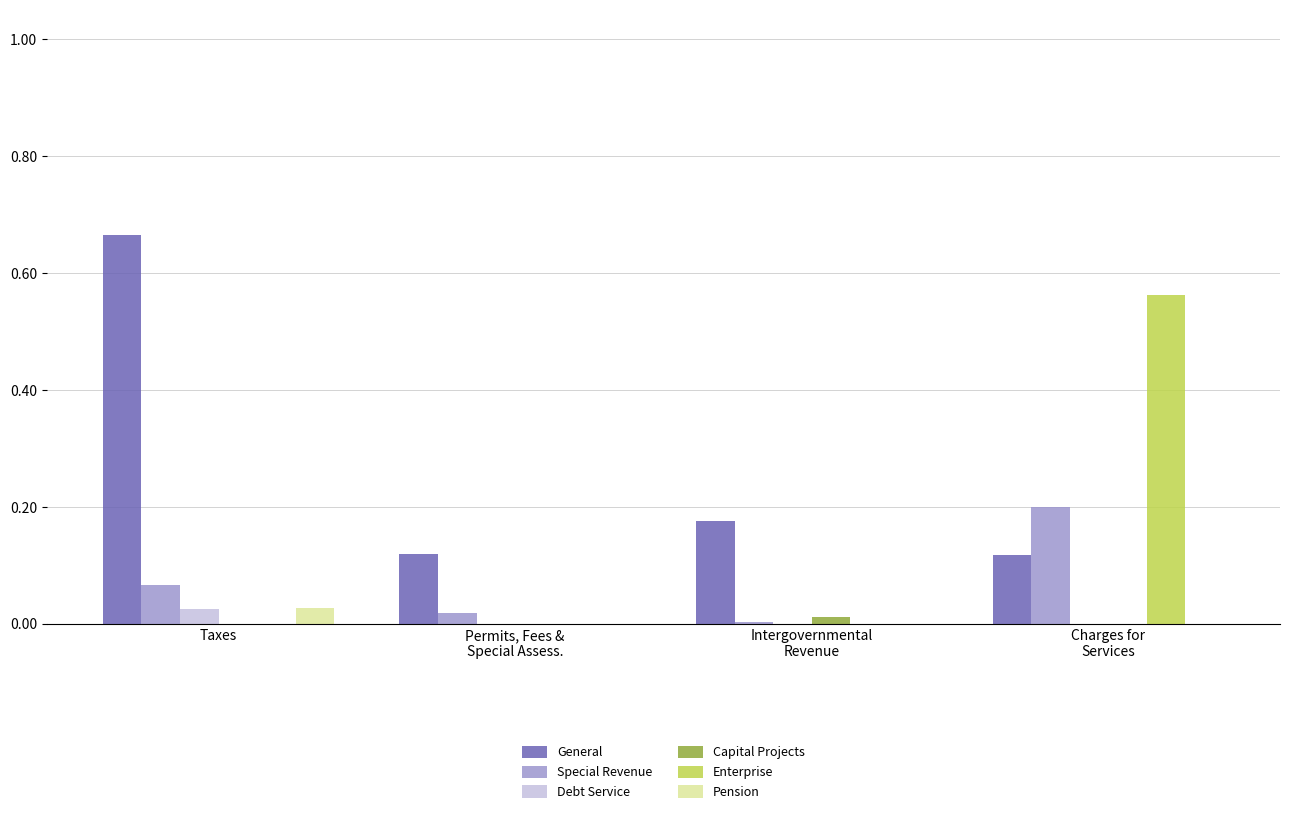

Which series has the largest total across all categories?

General